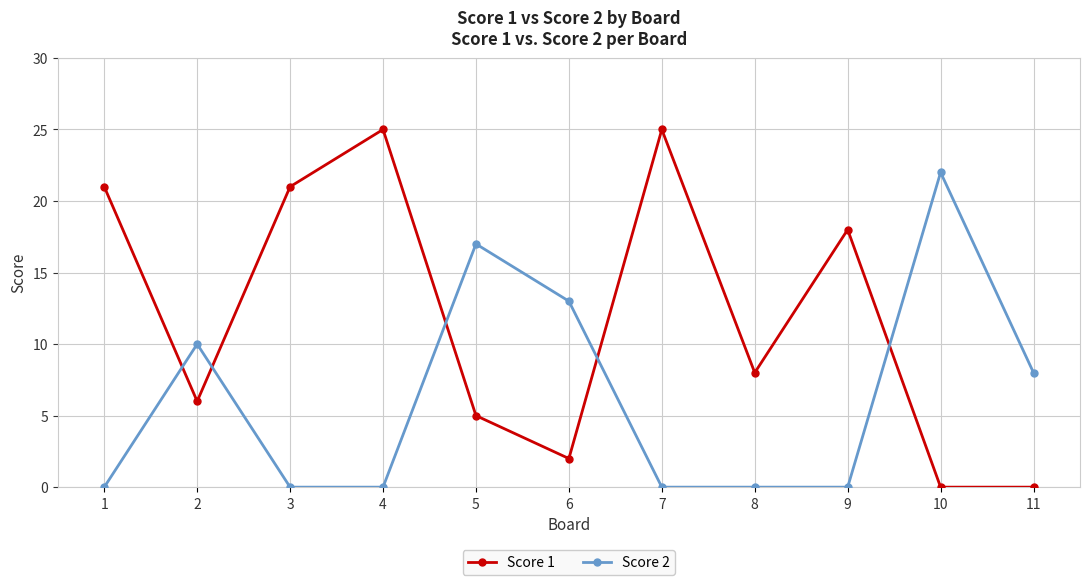

Where does the Score 1 series first go above 8?

1